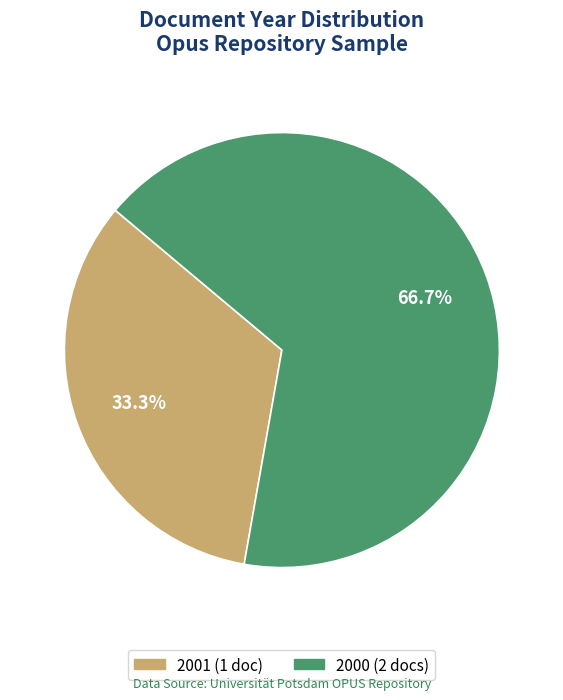

Is there any slice that represents more than half of the pie?

Yes